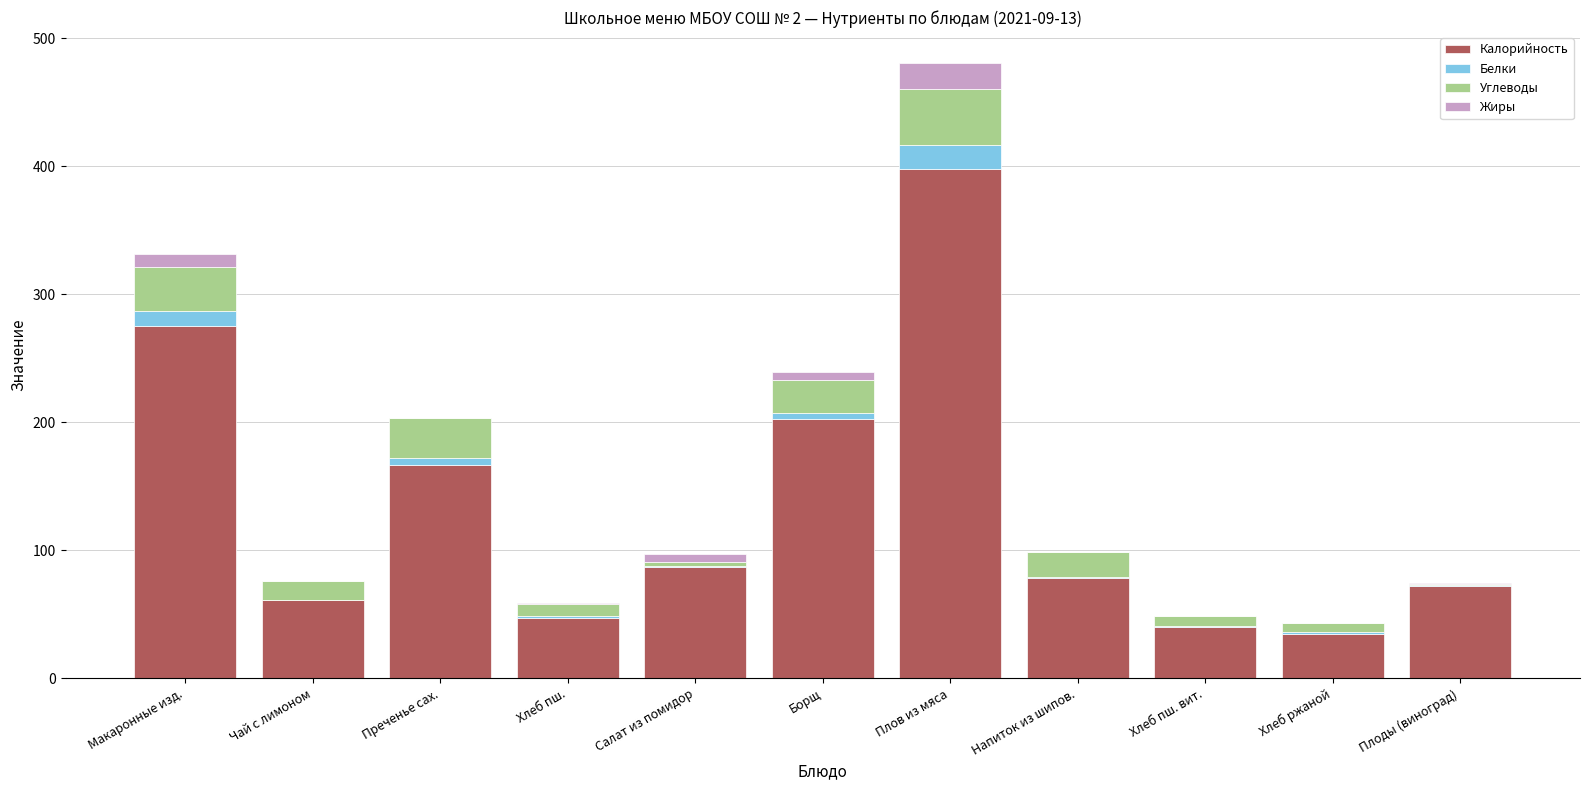

What is the sum of all Калорийность values?

1462.4